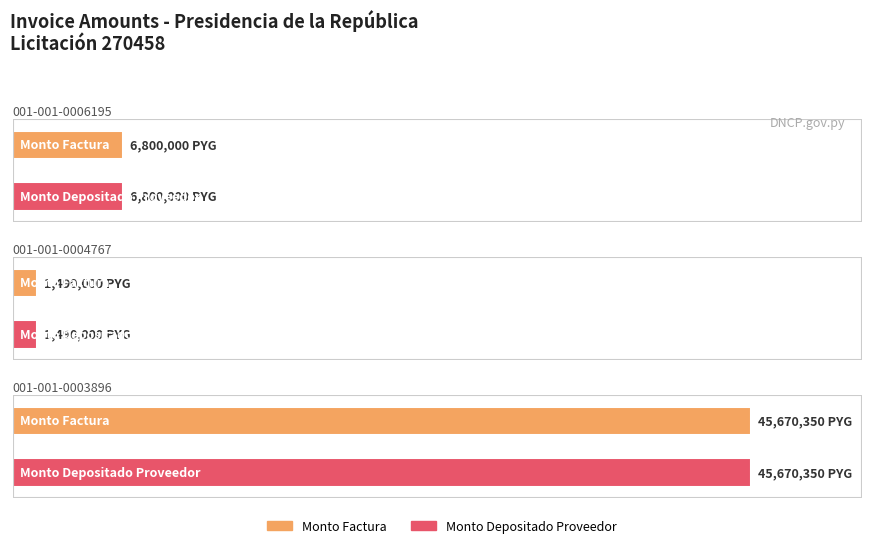

Which series has the largest total across all categories?

monto_factura